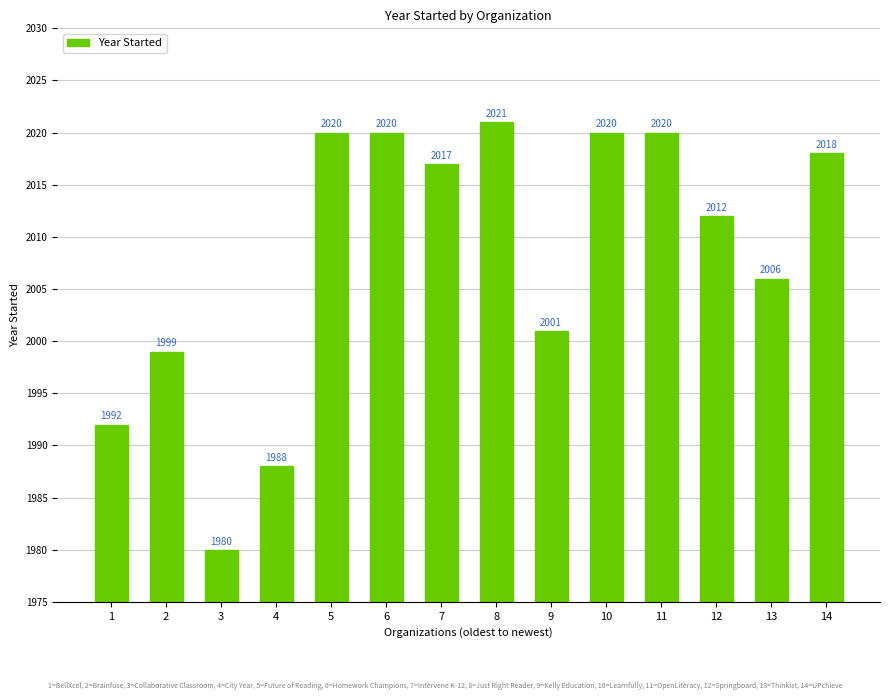

What is the approximate value at 9?

2001